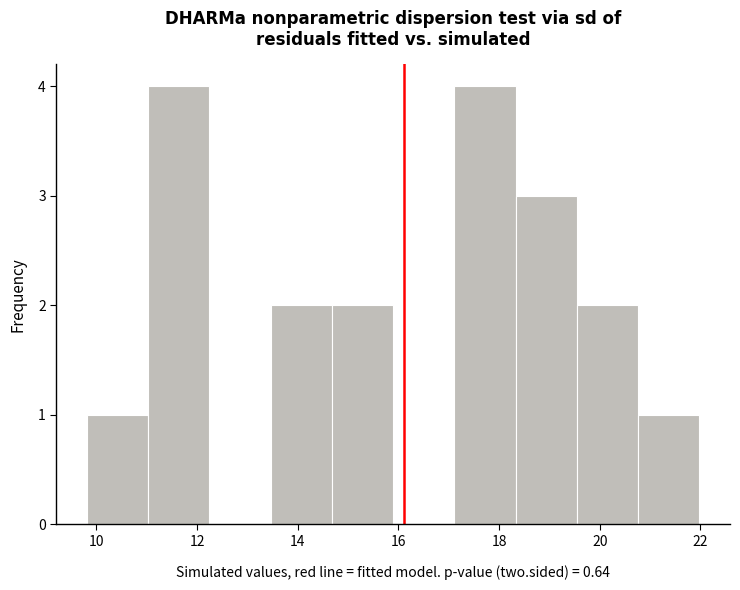

What is the height of the bar covering 19.6 to 20.8 on the x-axis? Neither the bar edges nor the heights are printed on the chart, so give them approximately, as read against the axes.

2